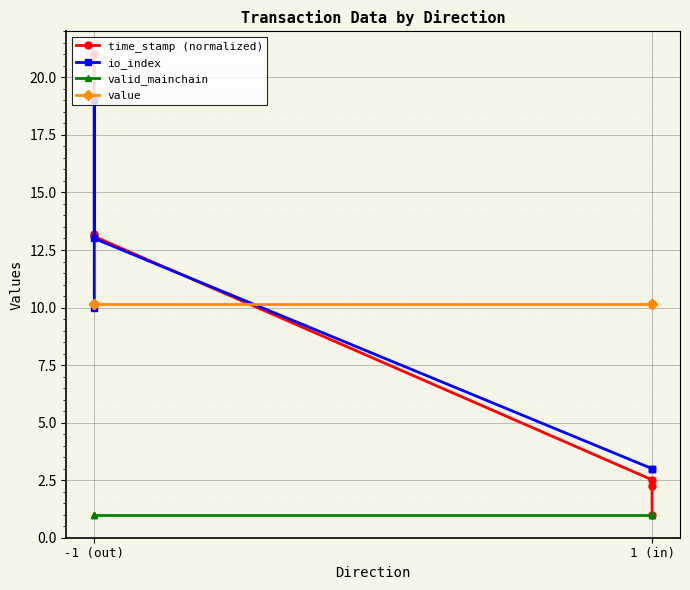

At which label is valid_mainchain closest to 1?

-1 (out)